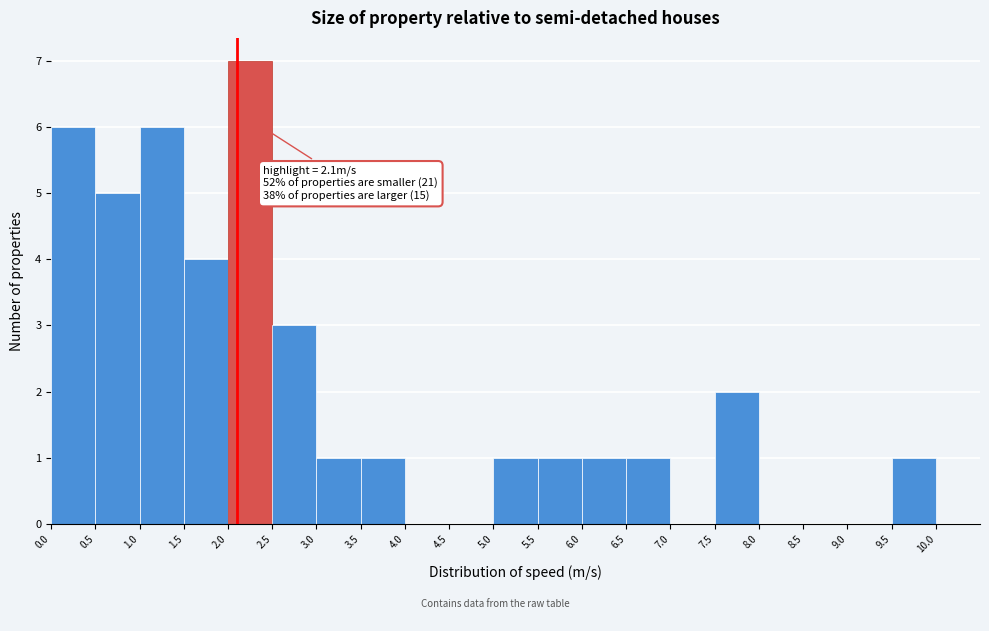

Over which range of the x-axis is the bar tallest?

2.0 to 2.5